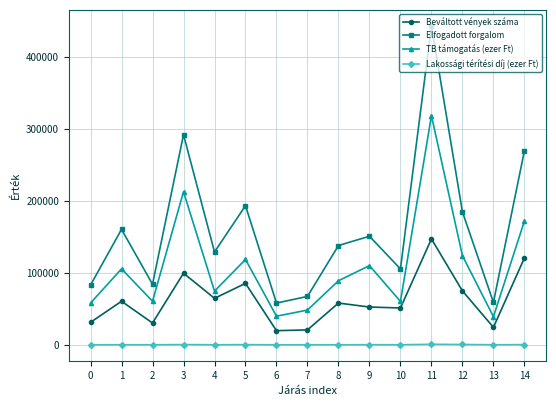

True or false: Beváltott vények száma has a value of 60578.0 at 1.

True